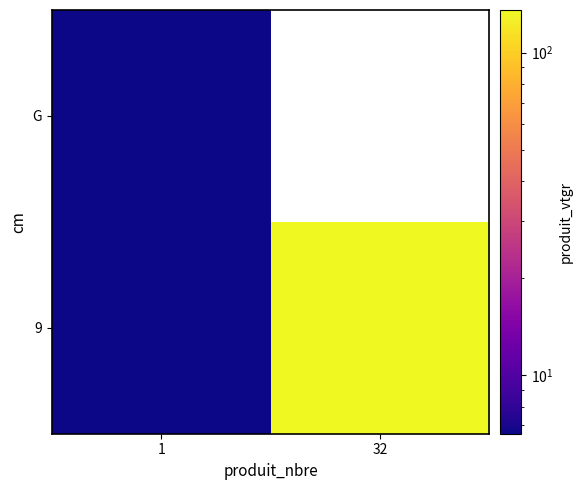

Is the value of 9 at 32 greater than the value of G at 1?

Yes